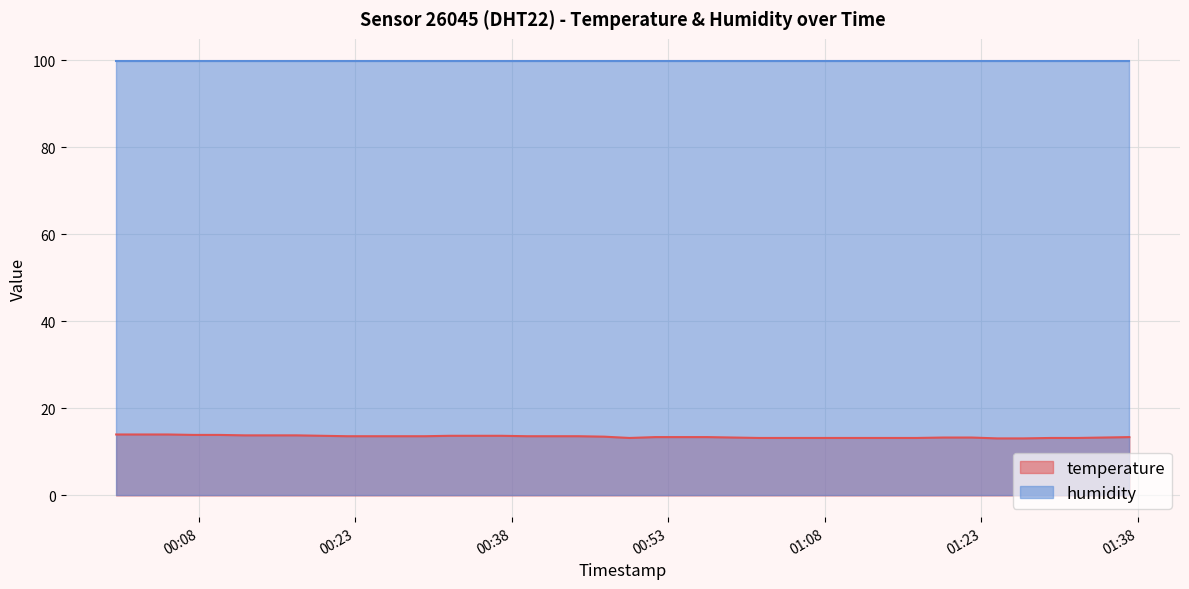

At which label is the value closest to 13?

2023-08-07T01:24:31